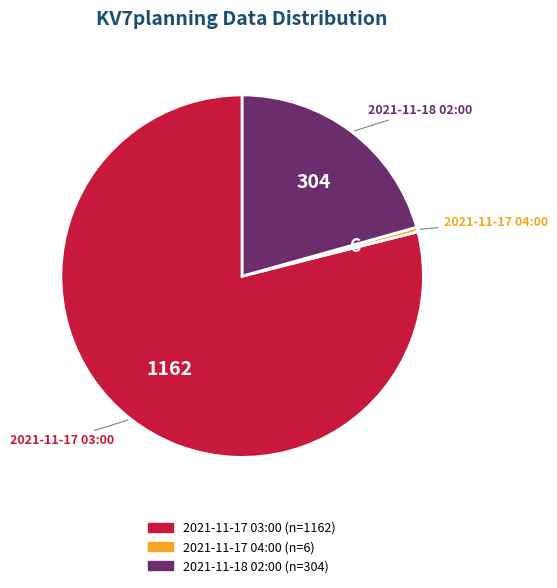

Is the sum of 2021-11-17 04:00 and 2021-11-18 02:00 greater than half?

No